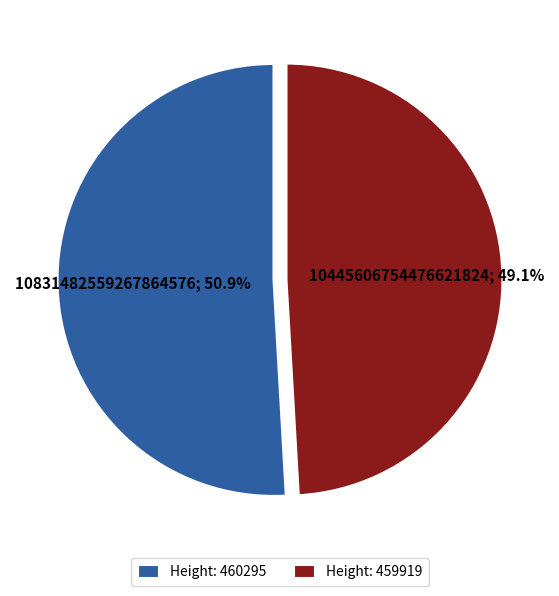

What is the ratio of the value at Height: 460295 to the value at Height: 459919?

1.0